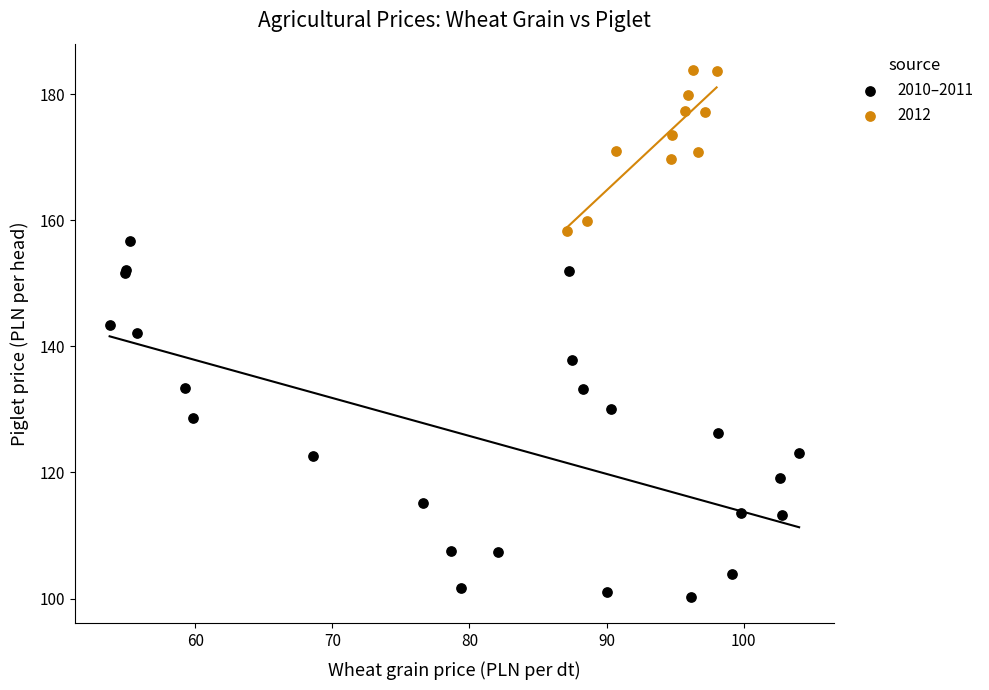

Which series contains the lowest Y value?

2010–2011